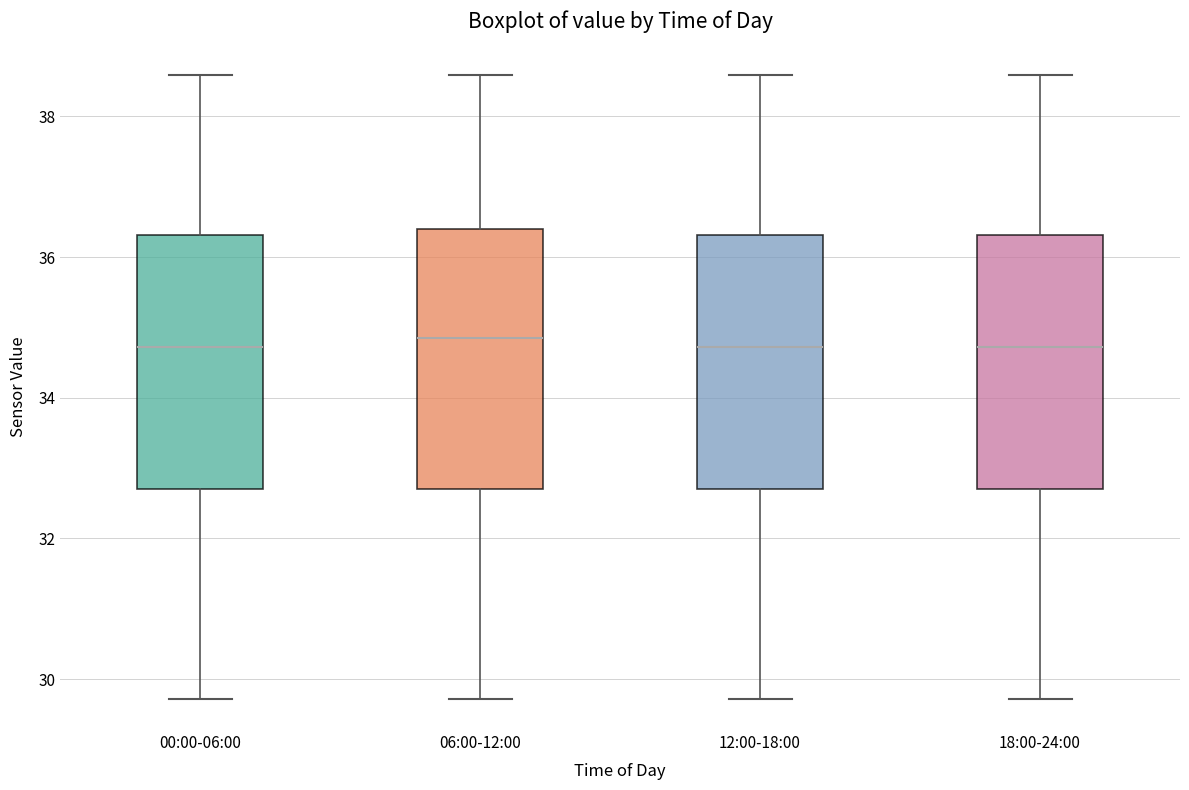

Reading left to right, transcribe this box plot: for each box, give where its median line is, the range the box spans, and where its two whiskers end, as read against the y-axis. The values are not printed on the chart, so give them approximately, as read against the axis.

00:00-06:00: median 34.8, box 32.6 to 36.4, whiskers 29.8 to 38.6
06:00-12:00: median 34.8, box 32.6 to 36.4, whiskers 29.8 to 38.6
12:00-18:00: median 34.8, box 32.6 to 36.4, whiskers 29.8 to 38.6
18:00-24:00: median 34.8, box 32.6 to 36.4, whiskers 29.8 to 38.6